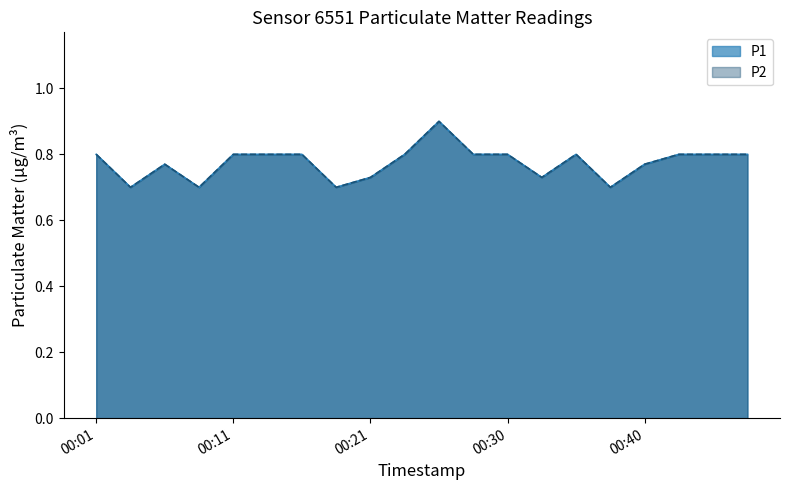

In P1, how many points are higher than both neighbors (excluding endpoints)?

3